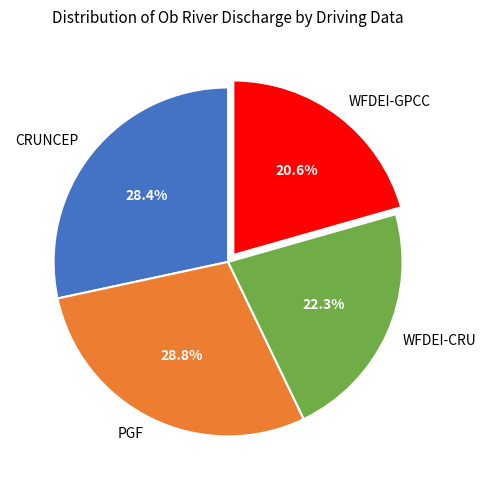

To the nearest percent, what portion does CRUNCEP represent?

28%